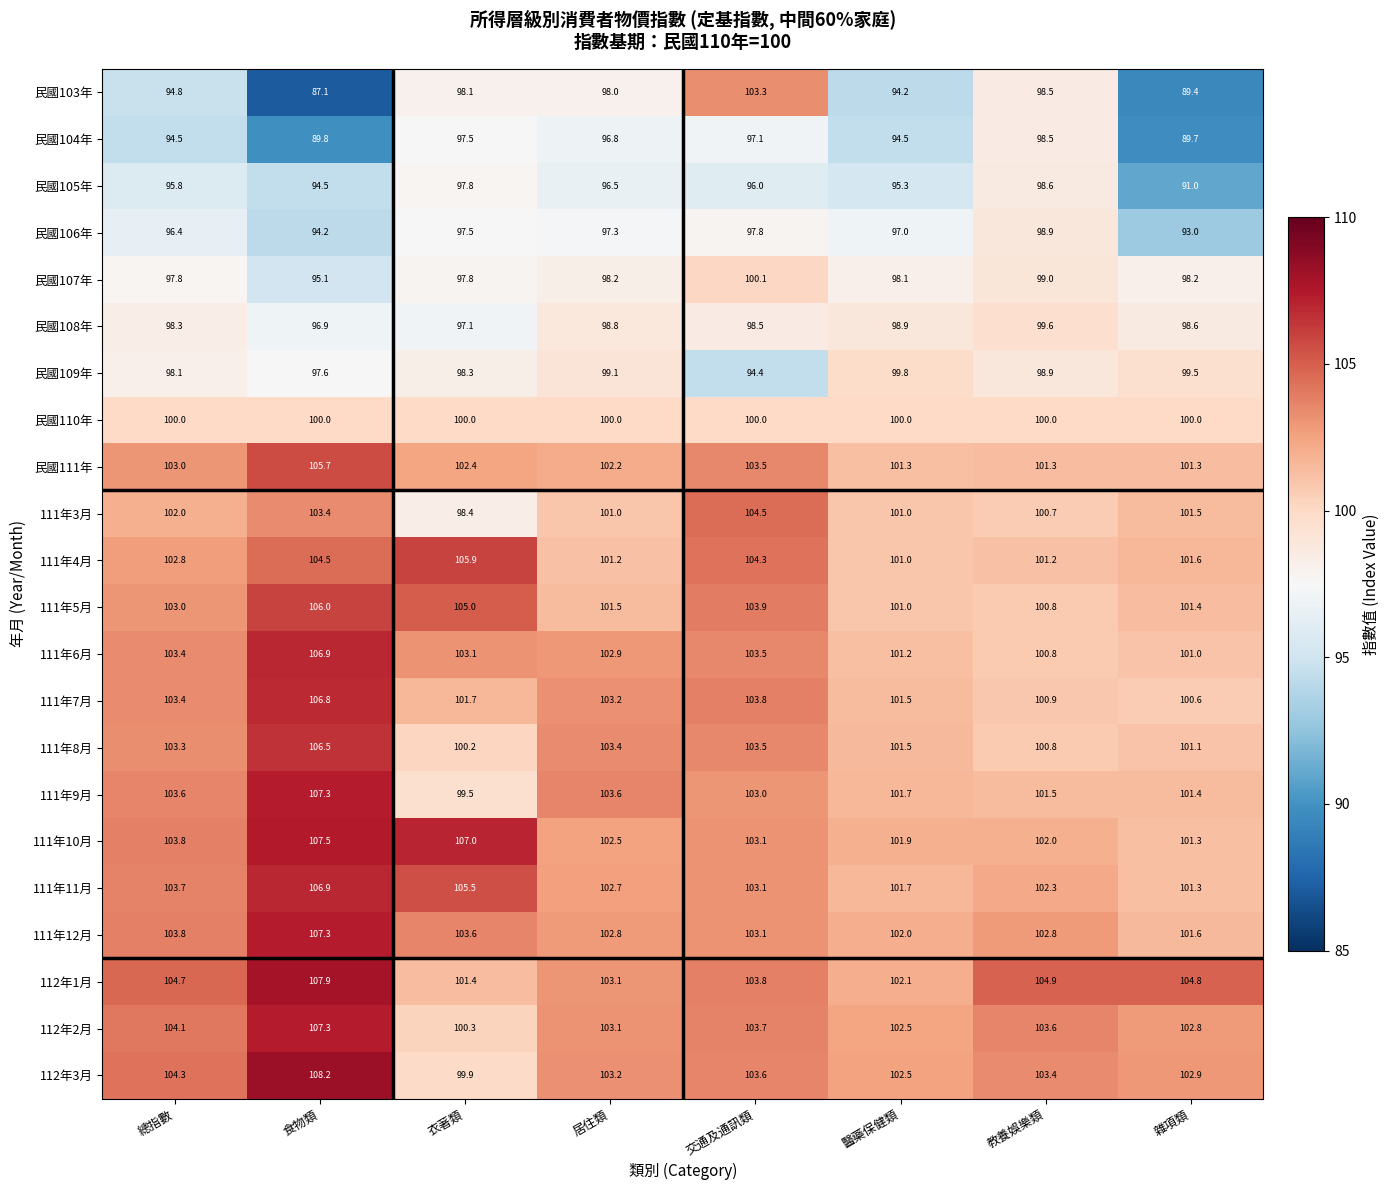

Which series changed the most between 衣著類 and 教養娛樂類?

111年10月